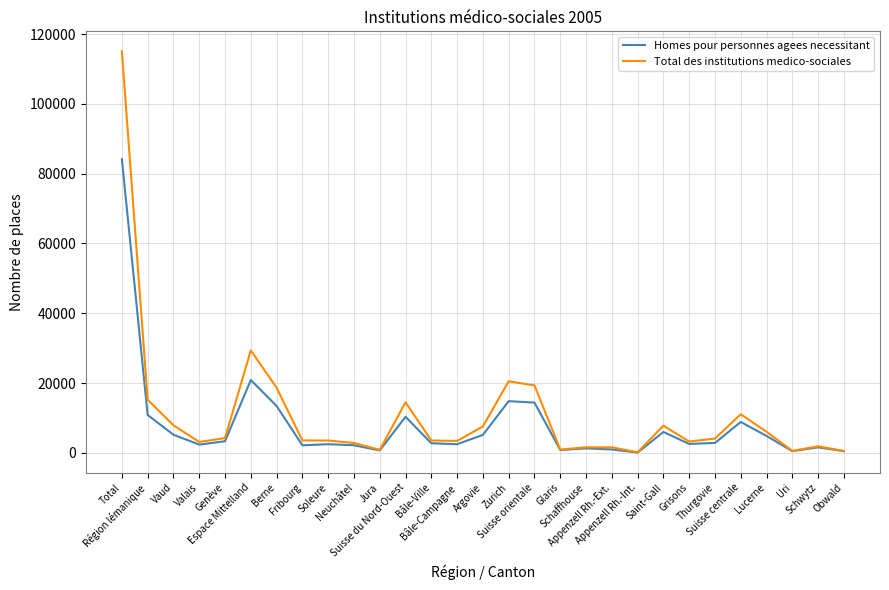

What is the highest value of the Homes pour personnes agees necessitant series?

84117